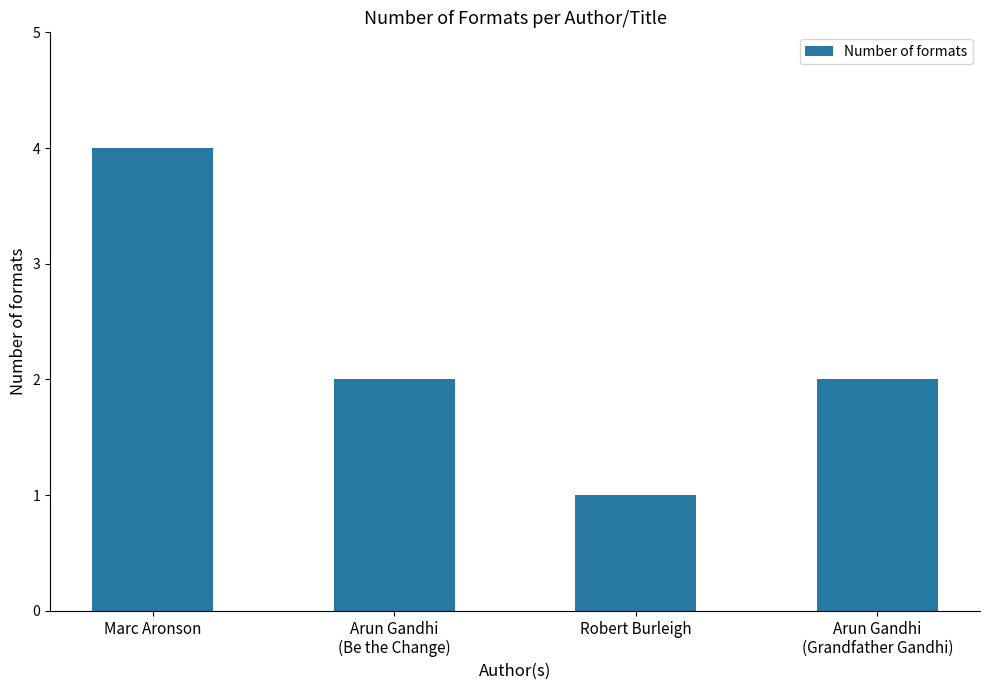

What is the difference between the maximum and minimum values?

3